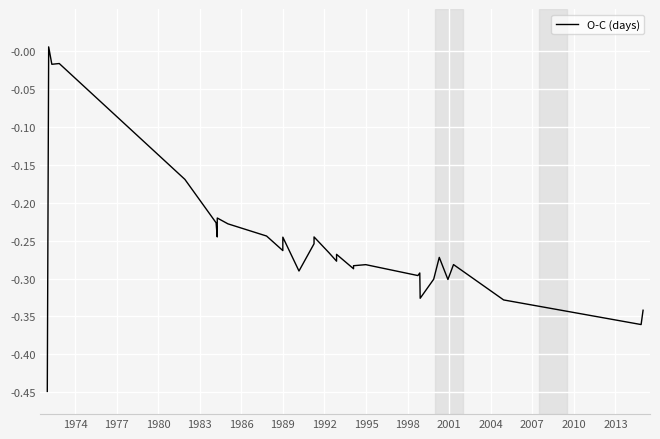

How many data points are above 0?

1